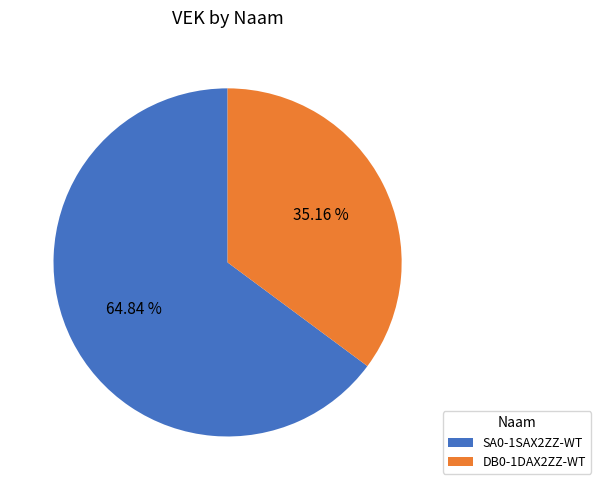

What percentage is the DB0-1DAX2ZZ-WT slice, to the nearest percent?

35%